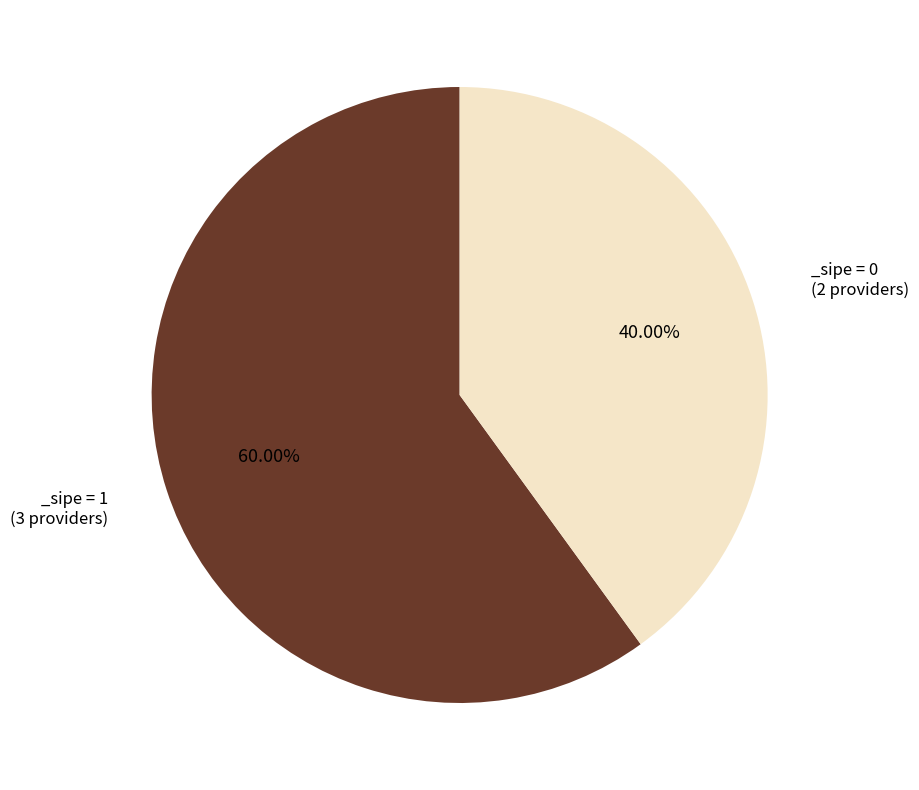

Count the number of slices in the pie.

2